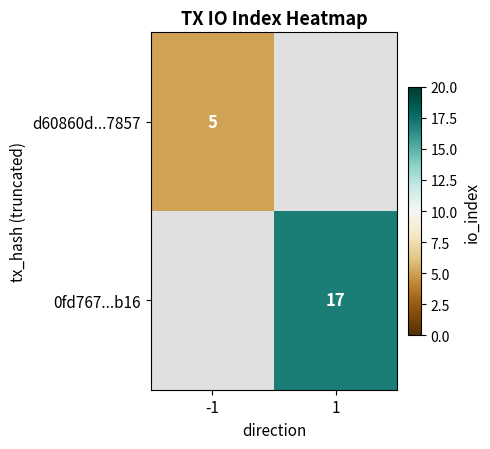

What is the greatest value displayed?

17.0